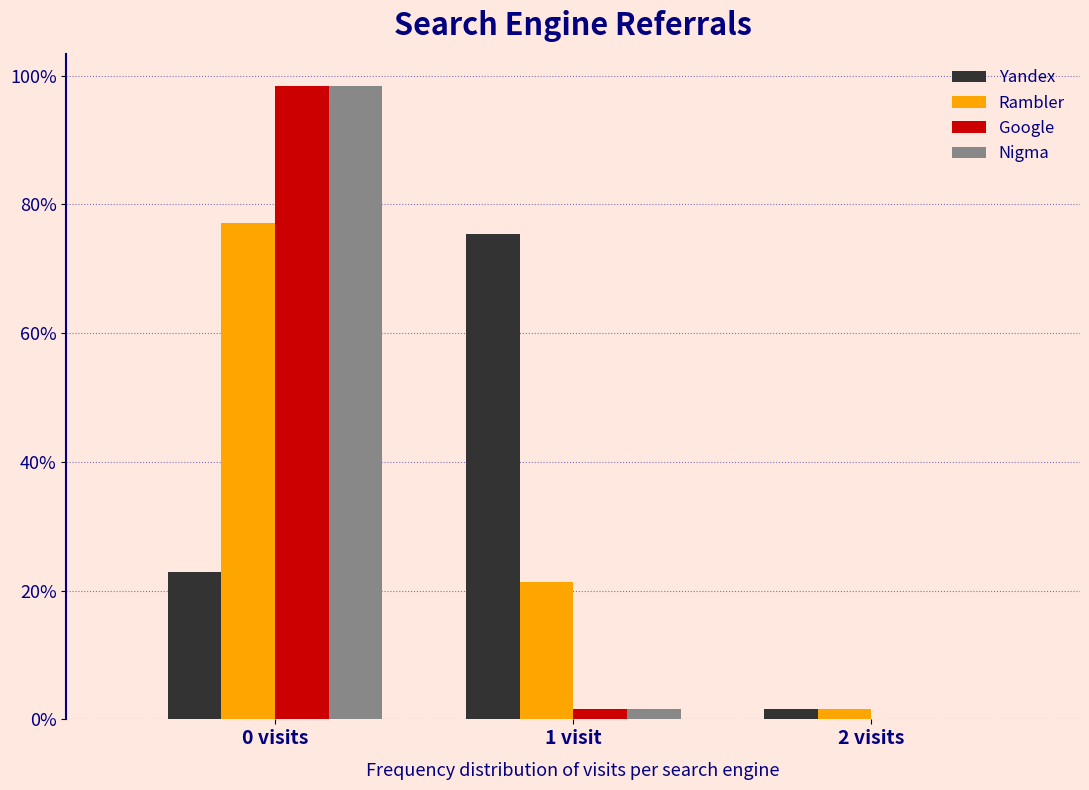

Reading right to left, extract all data points from this chart.

Yandex: 2 visits=1.6	1 visit=75.4	0 visits=23.0
Rambler: 2 visits=1.6	1 visit=21.3	0 visits=77.0
Google: 2 visits=0.0	1 visit=1.6	0 visits=98.4
Nigma: 2 visits=0.0	1 visit=1.6	0 visits=98.4